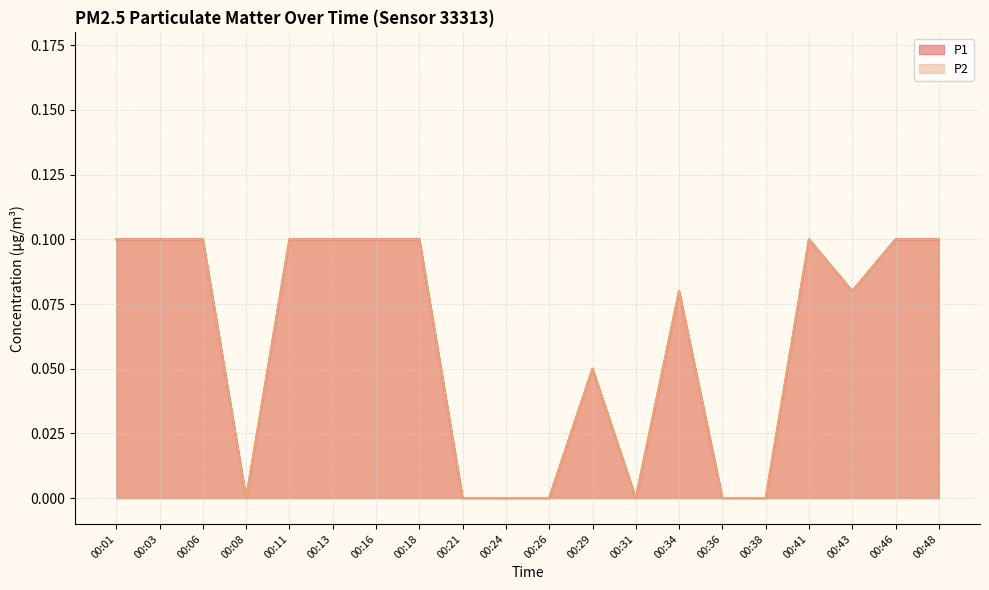

What is the value of the P1 point at the 18th from the left?

0.1